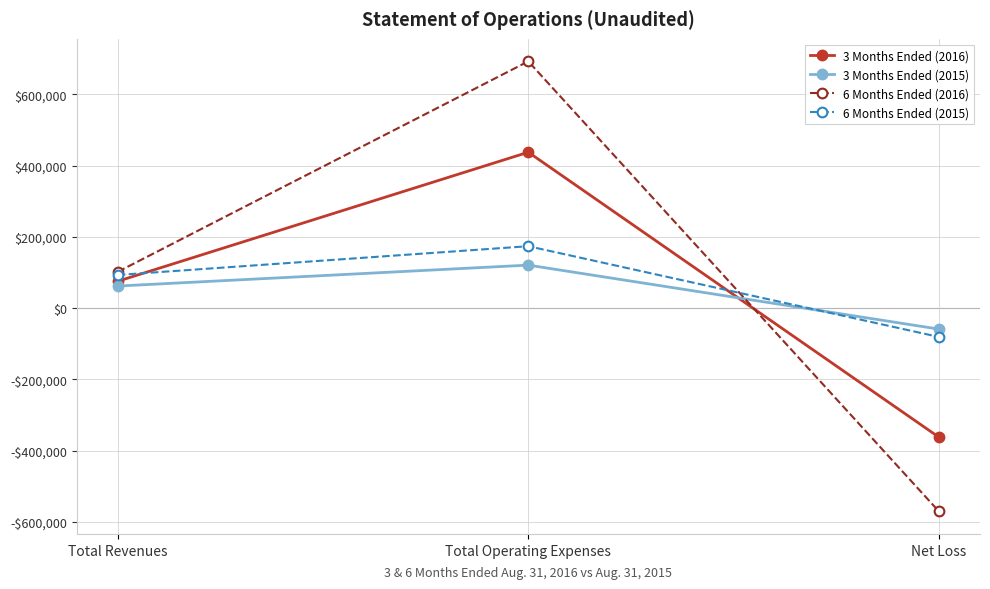

What are all the series names shown in the legend?

3 Months Ended (2016), 3 Months Ended (2015), 6 Months Ended (2016), 6 Months Ended (2015)